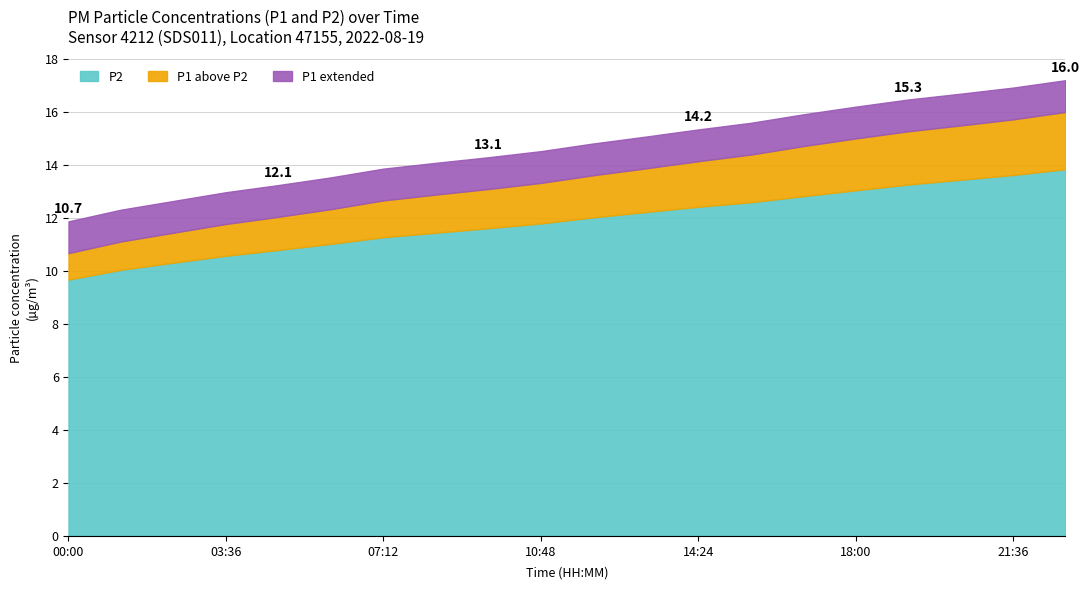

True or false: P1 and P2 cross at least once.

False